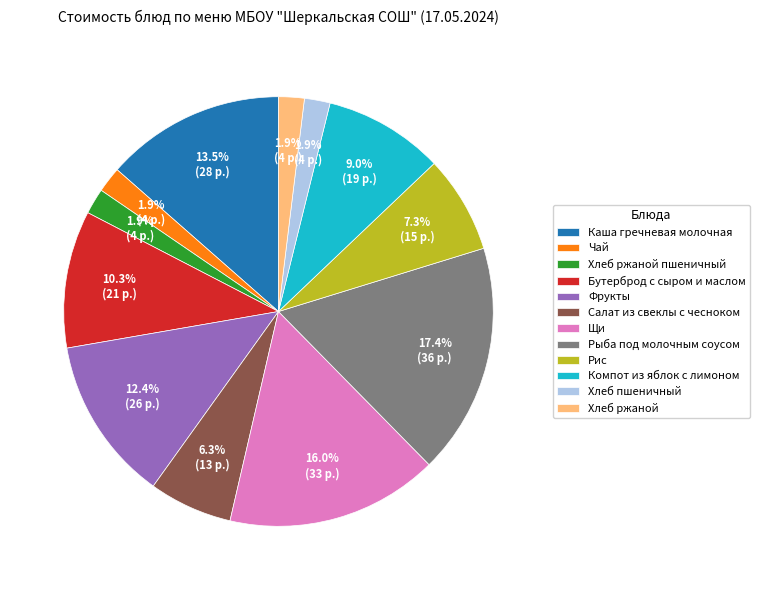

What is the largest slice in the pie chart?

Рыба под молочным соусом